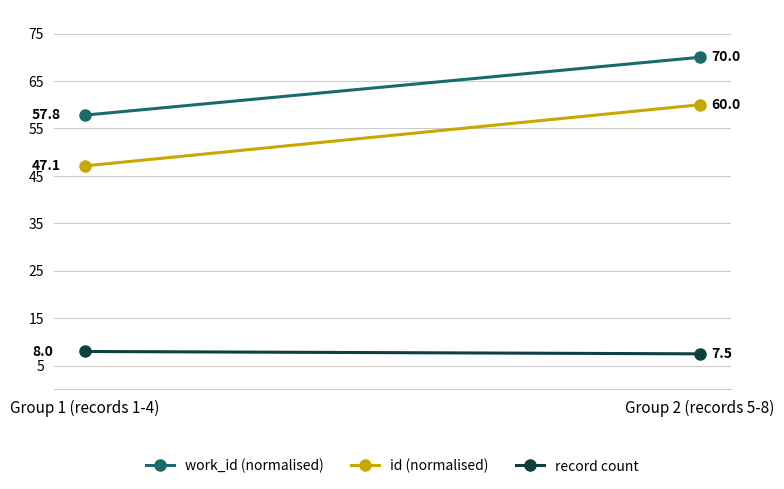

How many lines are shown in the chart?

3